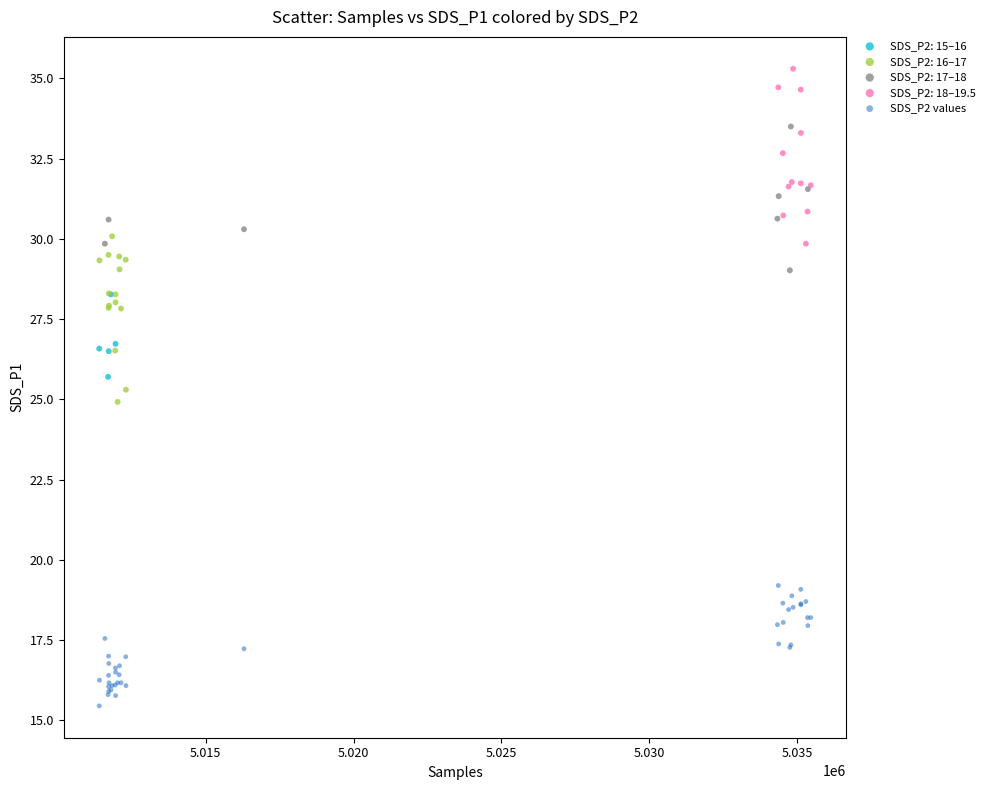

Which series reaches the maximum Y coordinate?

SDS_P2: 18–19.5